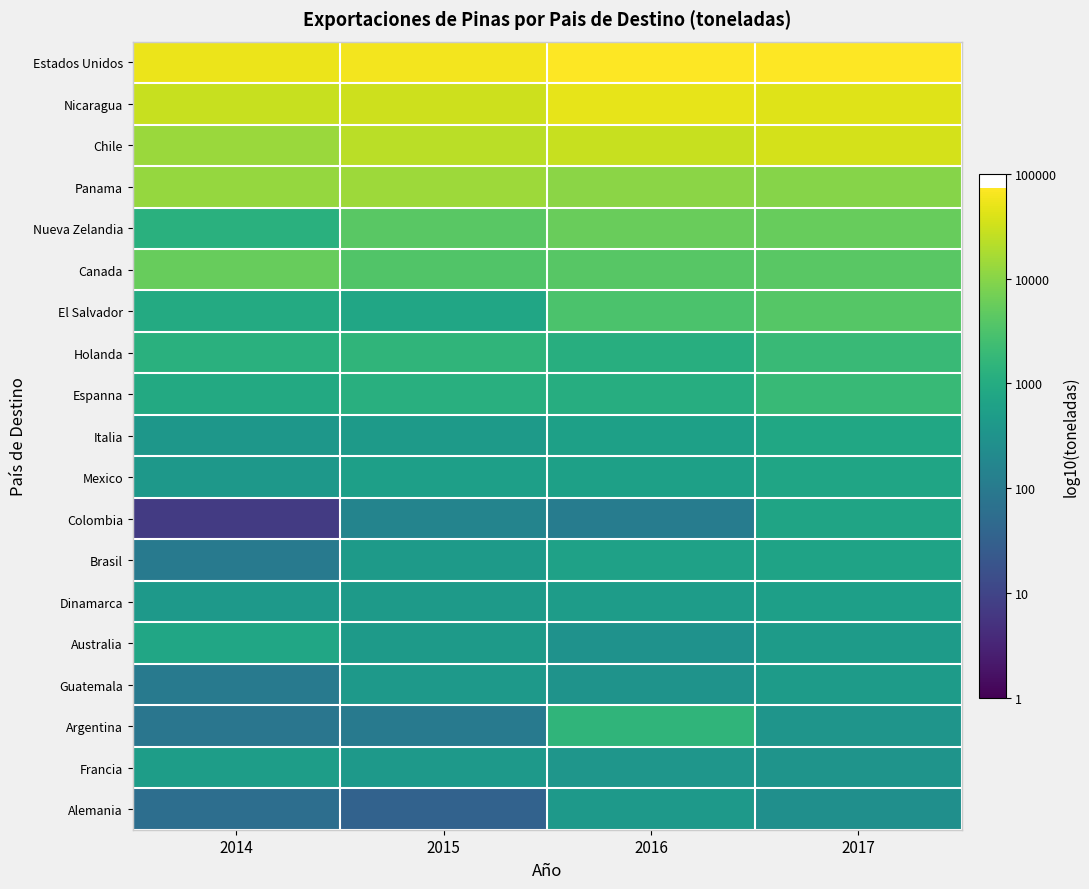

Which label corresponds to the largest value in the chart?

2016